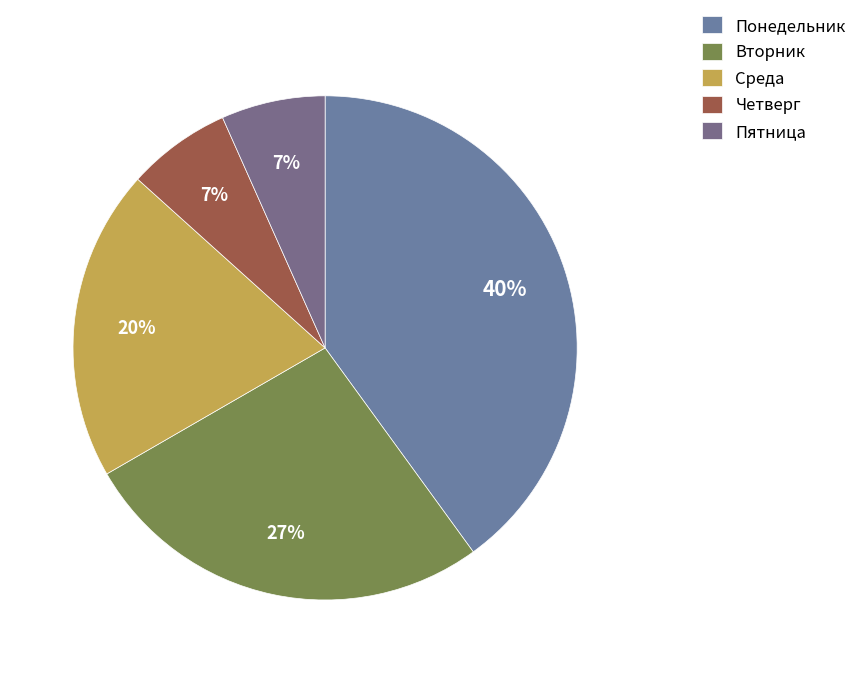

Does any single category account for the majority?

No